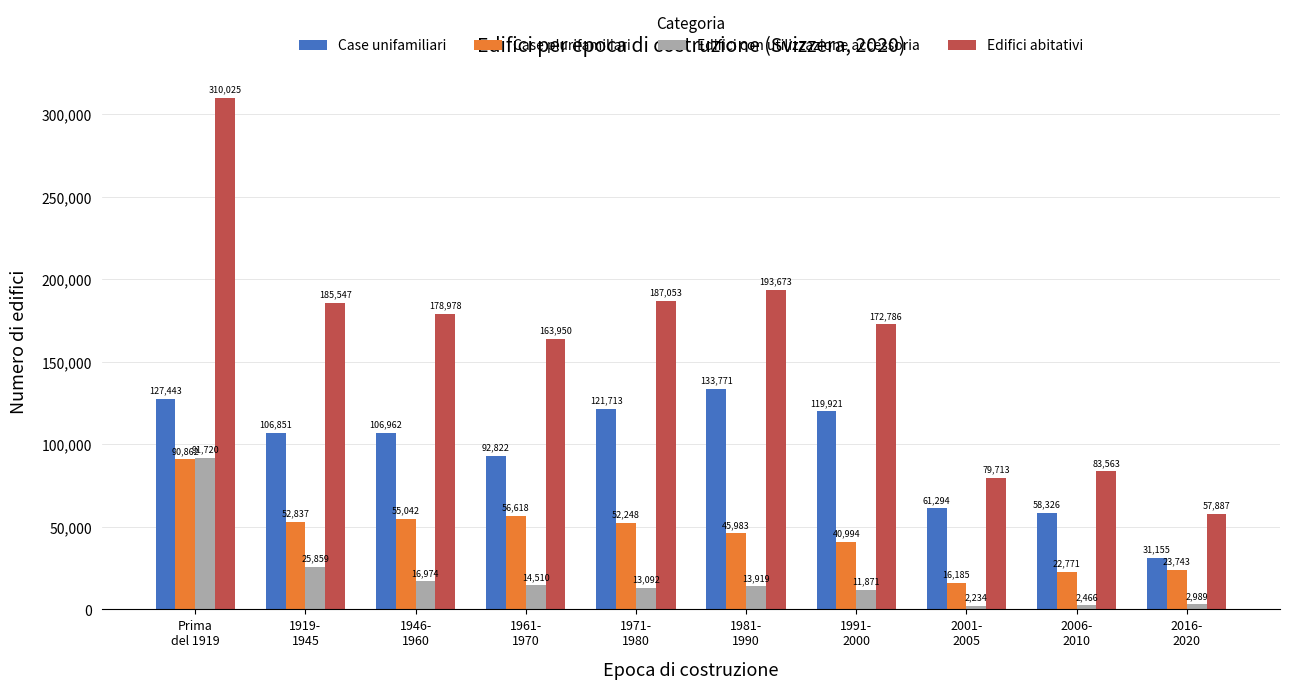

True or false: Edifici abitativi has a value of 83563 at 2006-
2010.

True